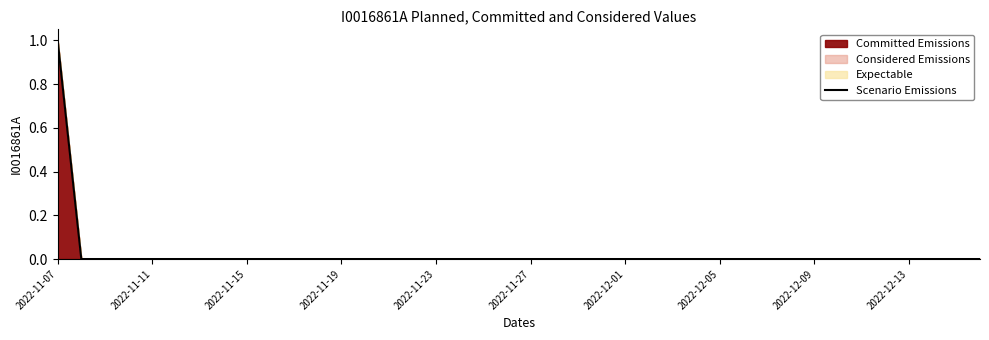

The value at 2022-11-11 is 0. True or false?

True